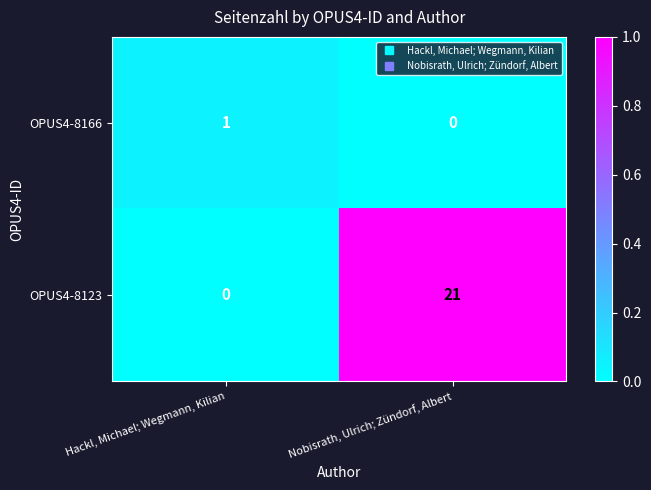

What is the difference between the highest and lowest values at Nobisrath, Ulrich; Zündorf, Albert?

21